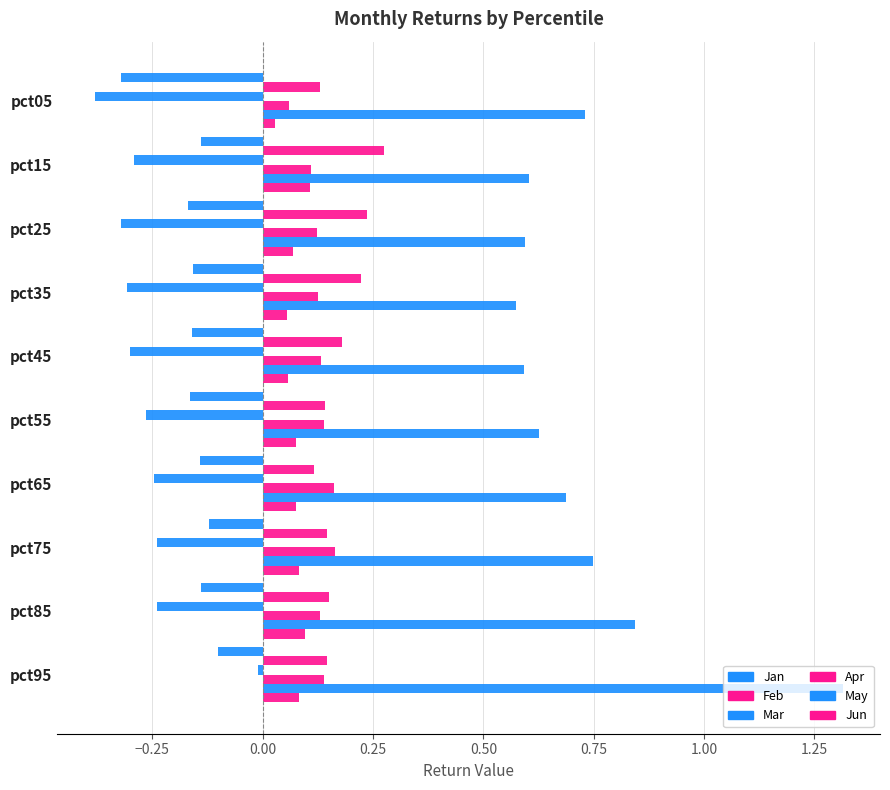

What is the difference between the maximum and minimum values in the Feb series?

0.2